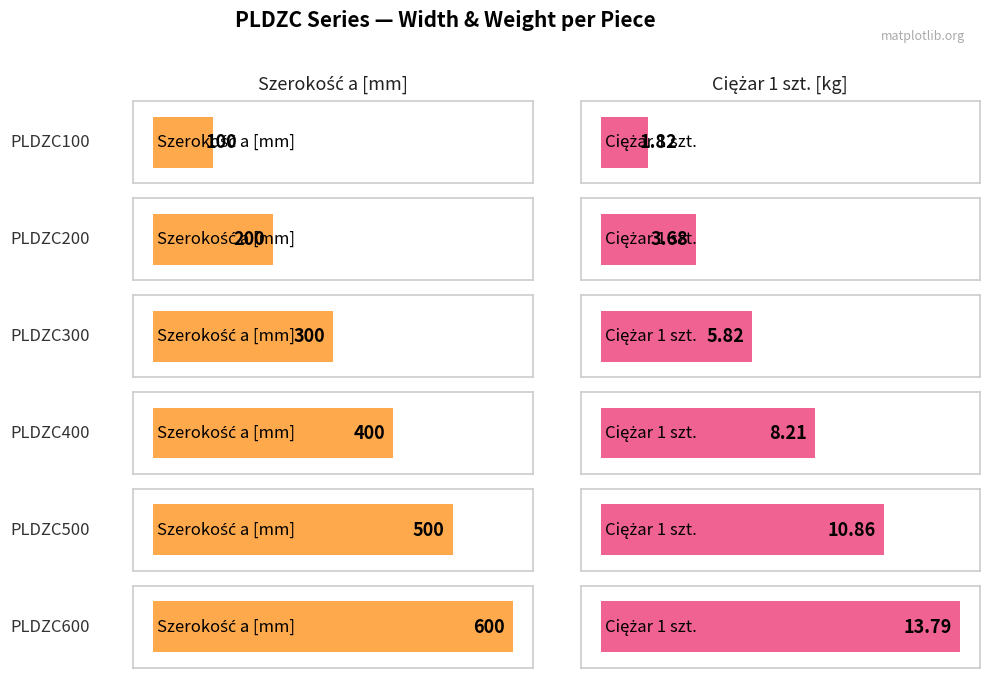

Which series changed the most between PLDZC100 and PLDZC200?

Szerokość a [mm]